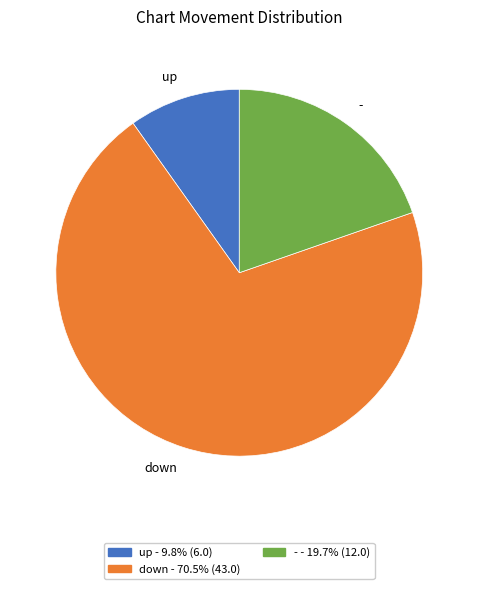

The - slice represents 11% of the pie. True or false?

False